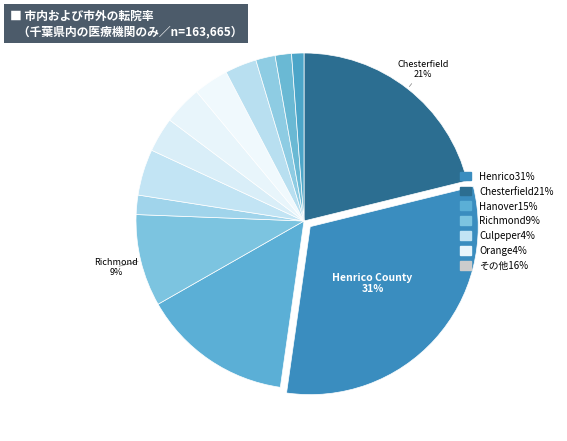

Count the number of slices in the pie.

13